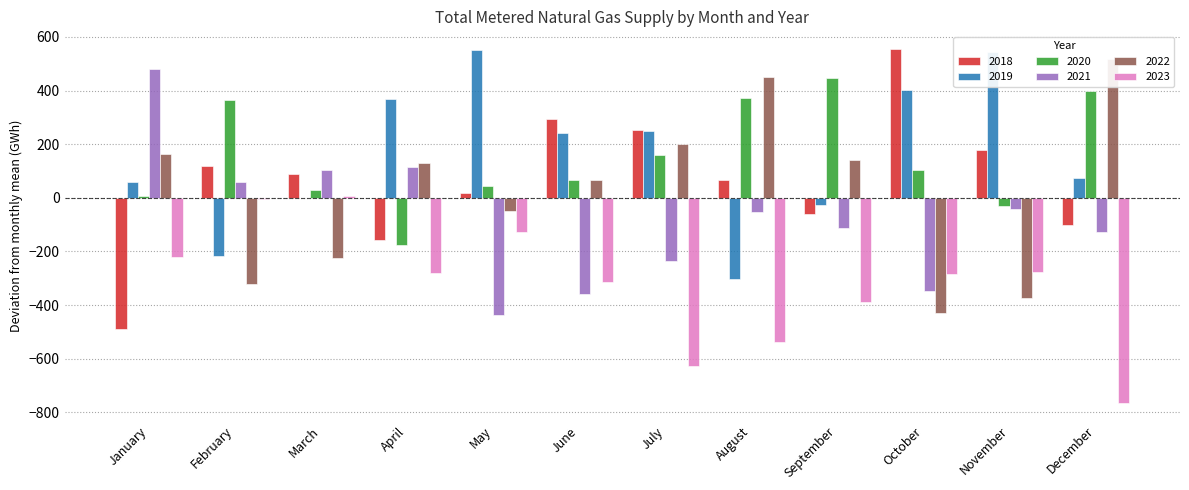

Rank the series at March from lowest to highest value.

2022, 2019, 2023, 2020, 2018, 2021